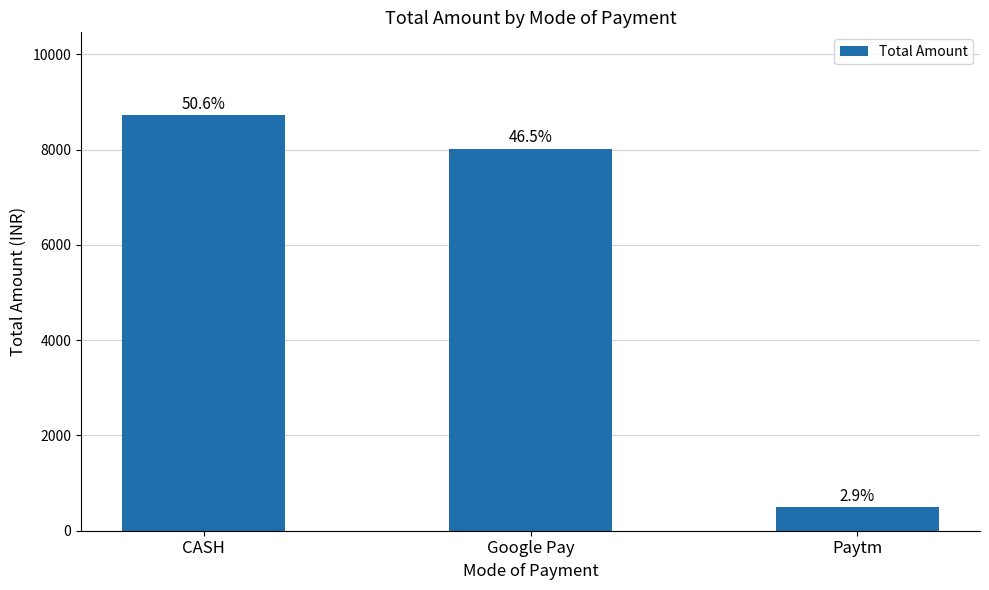

Are the bars horizontal?

No